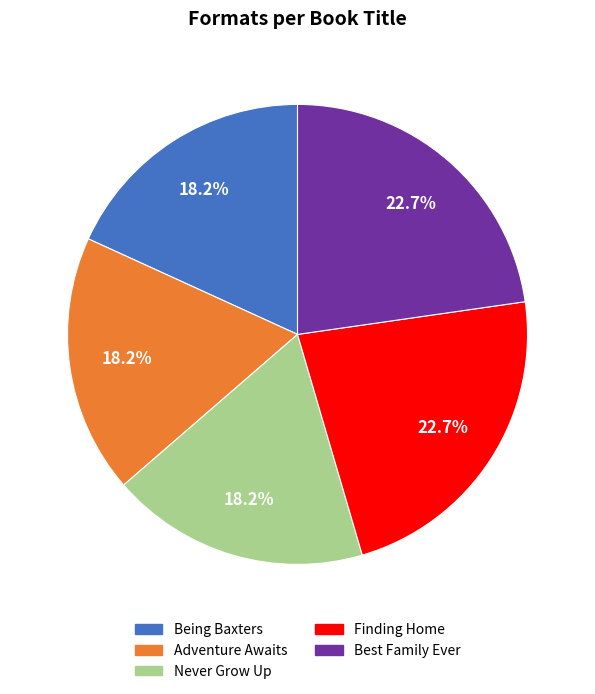

Does any single category account for the majority?

No